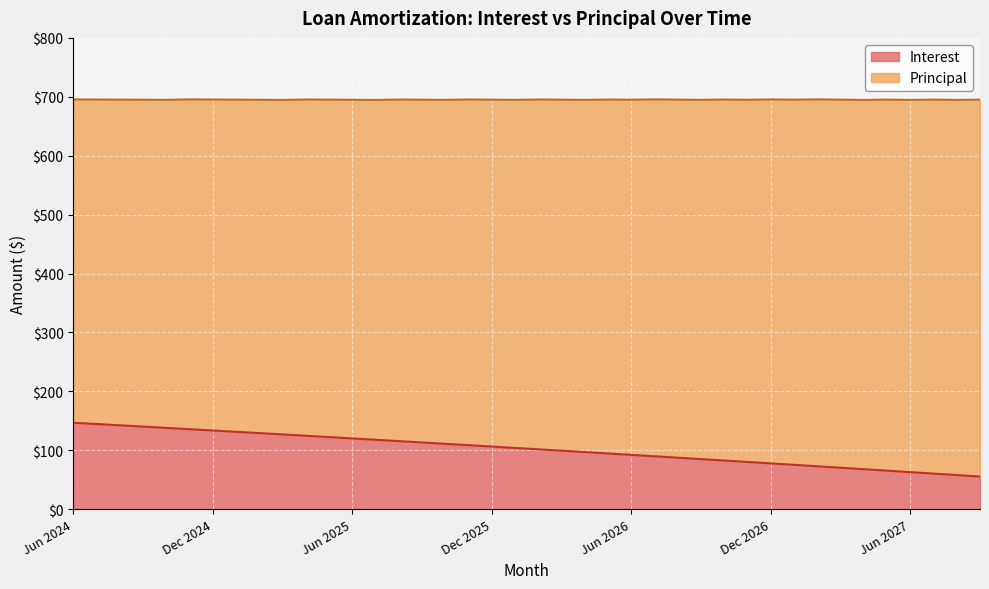

Approximately how many times larger is the value at Aug 2025 compared to May 2026?

1.2